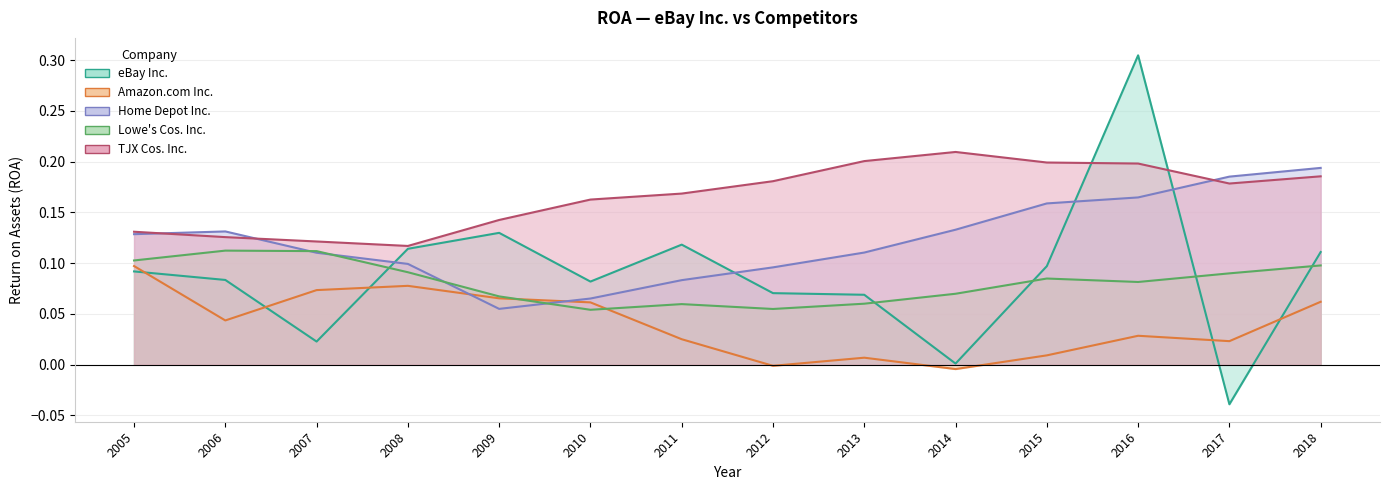

How many lines are shown in the chart?

5